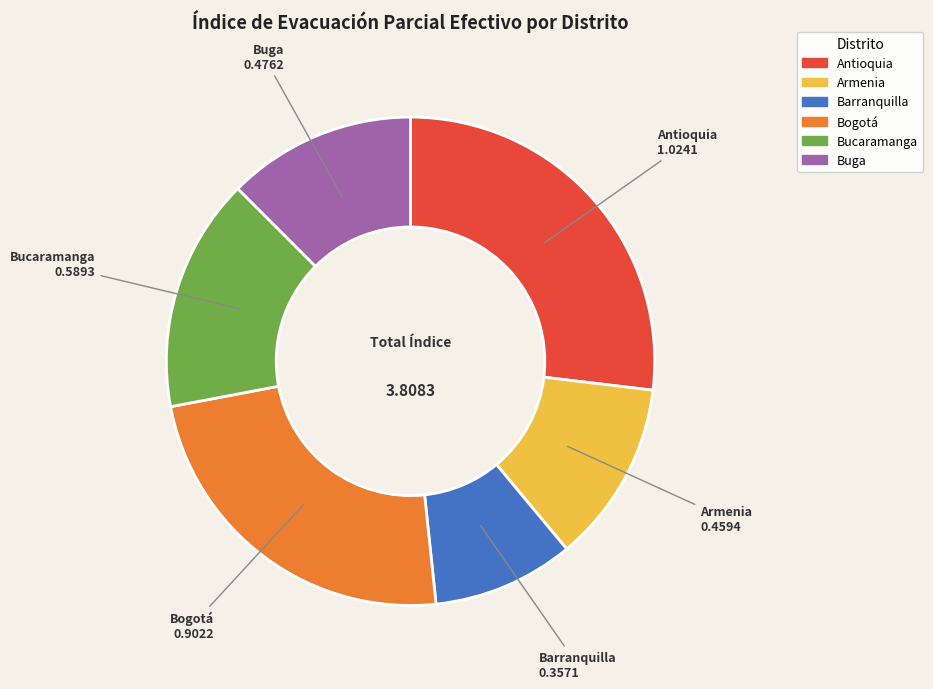

What is the ratio of the value at Buga to the value at Antioquia?

0.5